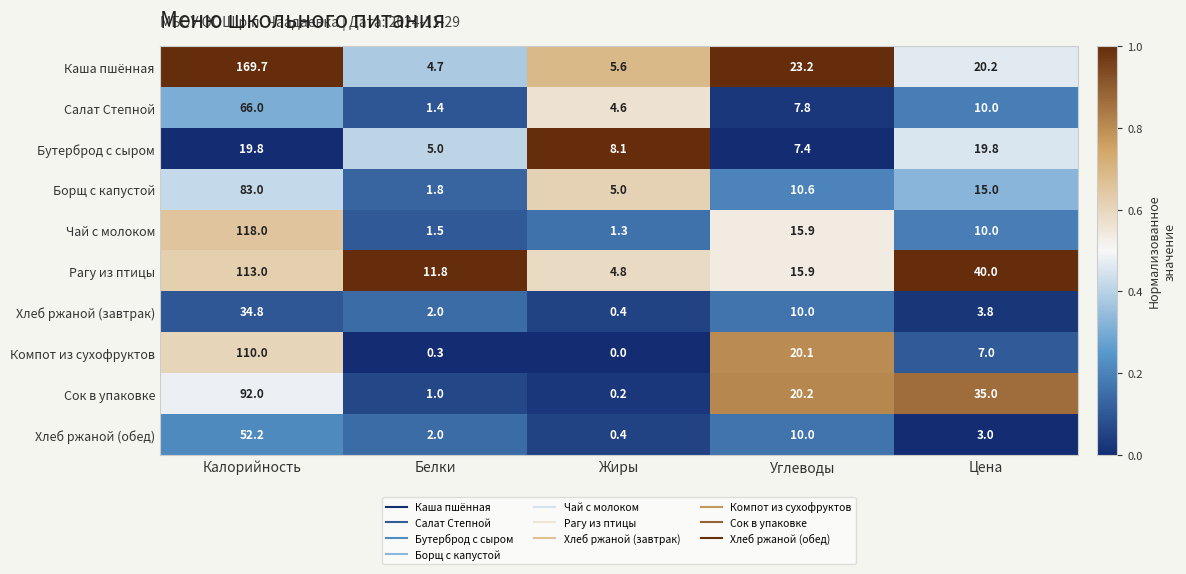

How many distinct data groups are displayed?

10